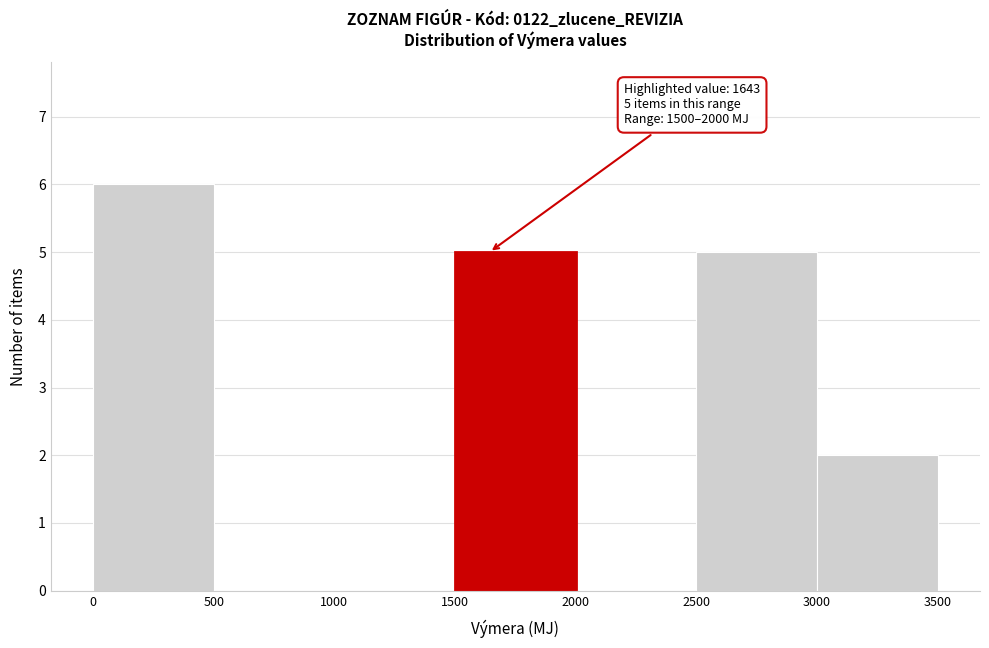

Over which range of the x-axis is the bar tallest?

0 to 500